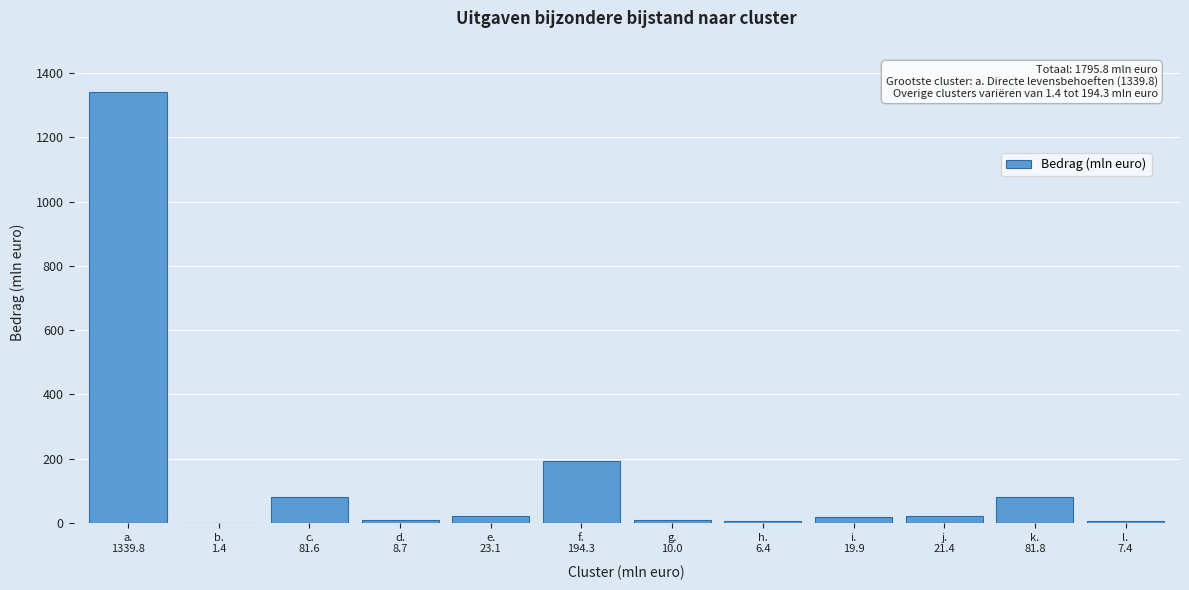

What is the greatest value displayed?

1339.8